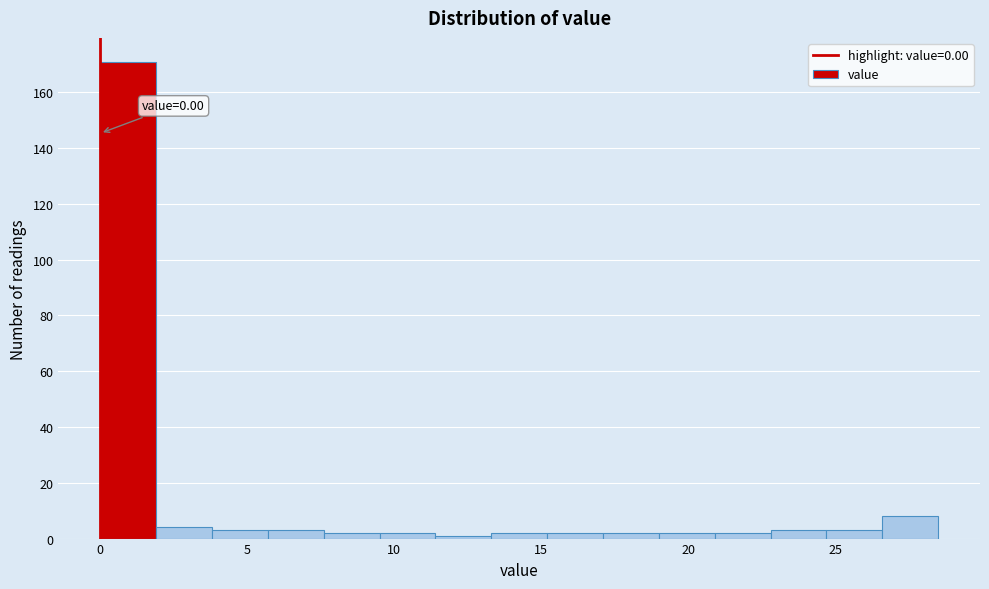

Read against the x-axis, roughly where is the centre of the tallest bar?

1.0